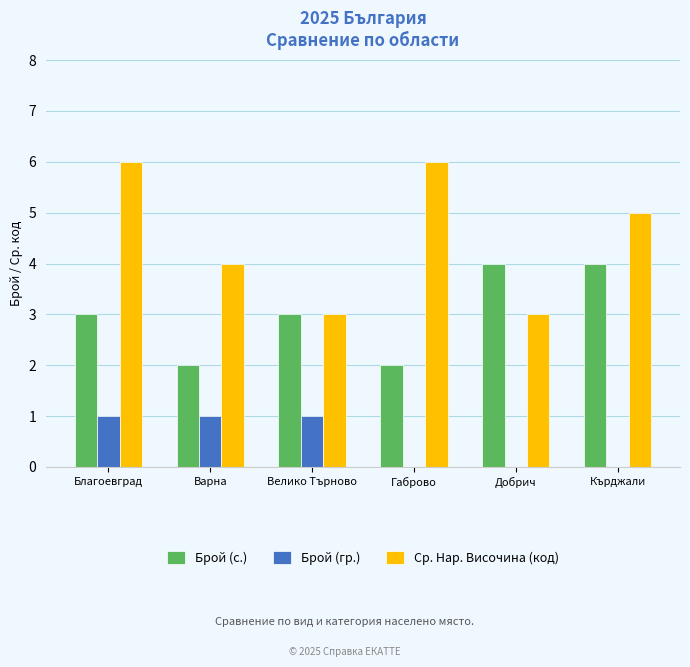

What is the maximum value shown in the chart?

6